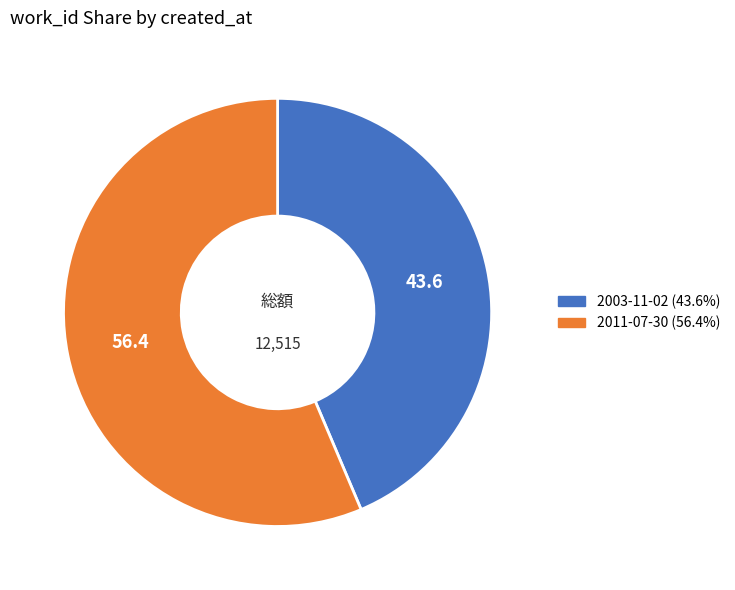

Which has a higher value, 2003-11-02 or 2011-07-30?

2011-07-30